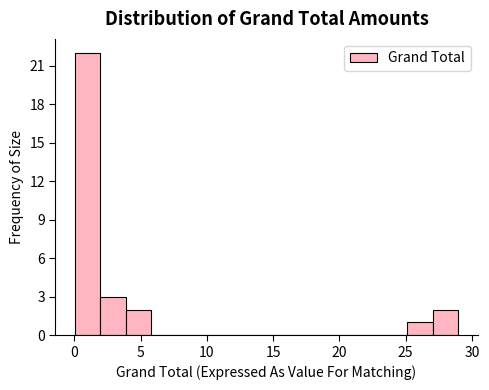

Around what value on the x-axis is the tallest bar? Give the approximate position of its centre, as read against the axis.

1.0